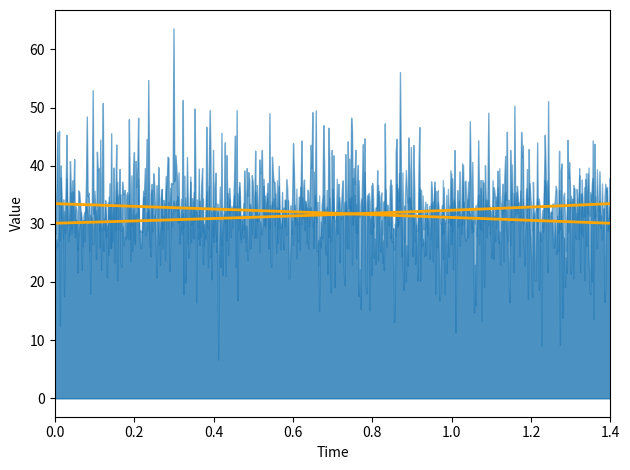

How many times do Radial_Distance (smooth) and Local_Time (smooth) cross each other?

1